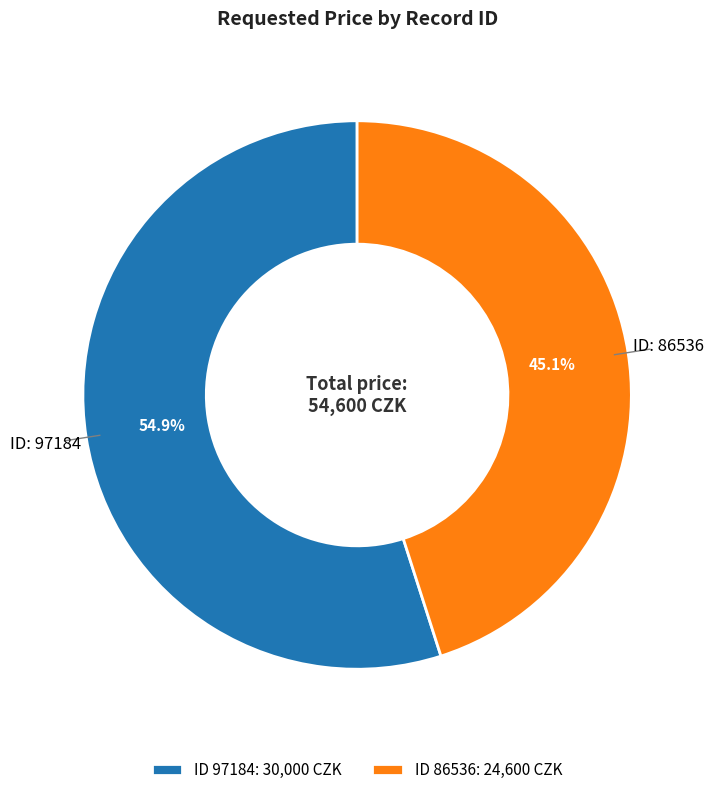

How much of the chart is everything except ID 86536: 24,600 CZK?

54.9%